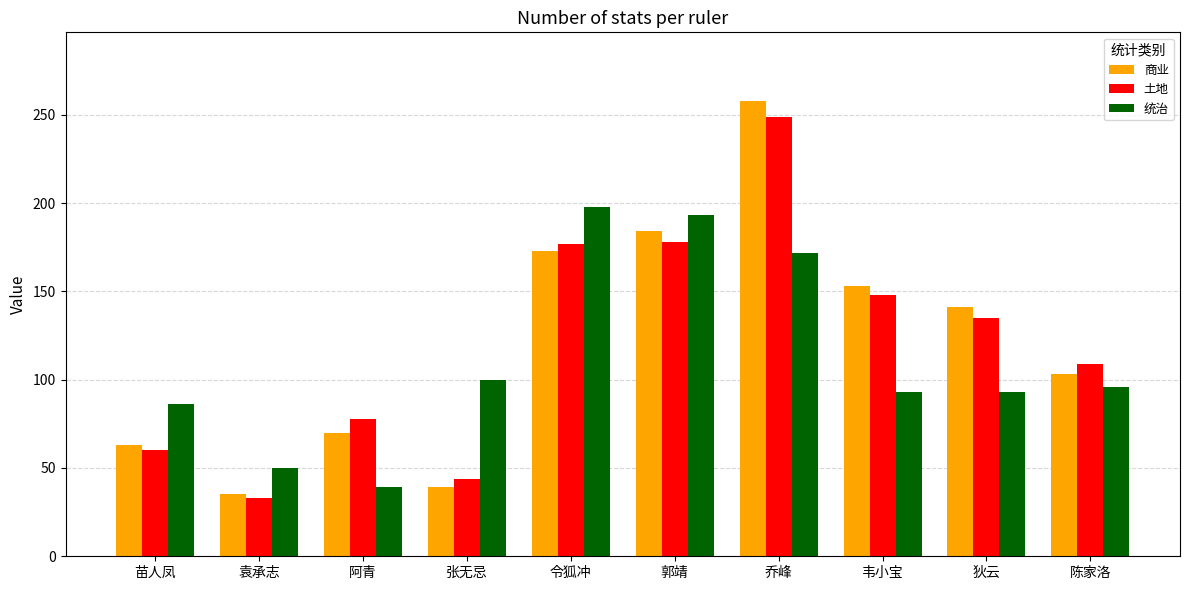

Where is 商业 nearest to the value 146?

狄云